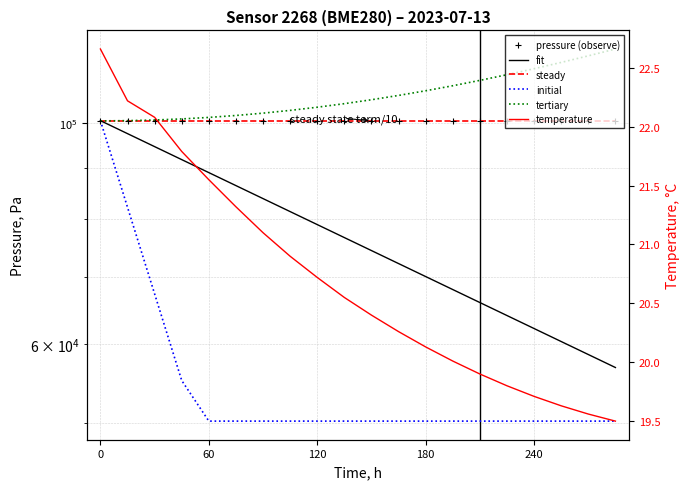

Reading right to left, what are all the values shown in this chart?

pressure (observe): 100394.3	100395.4	100396.5	100397.8	100399.1	100400.5	100402.2	100404.0	100406.1	100408.3	100410.5	100412.8	100415.2	100418.6	100422.3	100427.5	100432.0	100438.6	100450.8	100454.4
fit: 56809.5	58539.6	60322.4	62159.5	64052.6	66003.3	68013.4	70084.7	72219.1	74418.5	76684.9	79020.3	81426.8	83906.6	86461.9	89095.1	91808.4	94604.4	97485.6	100454.4
steady: 100400.4	100400.4	100400.4	100400.4	100400.4	100400.4	100400.4	100400.4	100400.4	100400.4	100400.4	100400.4	100400.4	100400.4	100400.4	100400.4	100400.4	100400.4	100400.4	100400.4
initial: 50197.2	50197.2	50197.2	50197.2	50197.2	50197.2	50197.2	50197.2	50197.2	50197.2	50197.2	50197.2	50197.2	50197.2	50197.2	50197.2	55130.6	67336.6	82245.1	100454.4
tertiary: 118522.7	116665.3	114908.3	113251.7	111695.5	110239.7	108884.3	107629.3	106474.6	105420.4	104466.6	103613.2	102860.2	102207.6	101655.4	101203.6	100852.2	100601.2	100450.6	100400.4
temperature: 19.5	19.6	19.6	19.7	19.8	19.9	20.0	20.1	20.3	20.4	20.6	20.7	20.9	21.1	21.3	21.6	21.8	22.1	22.2	22.7